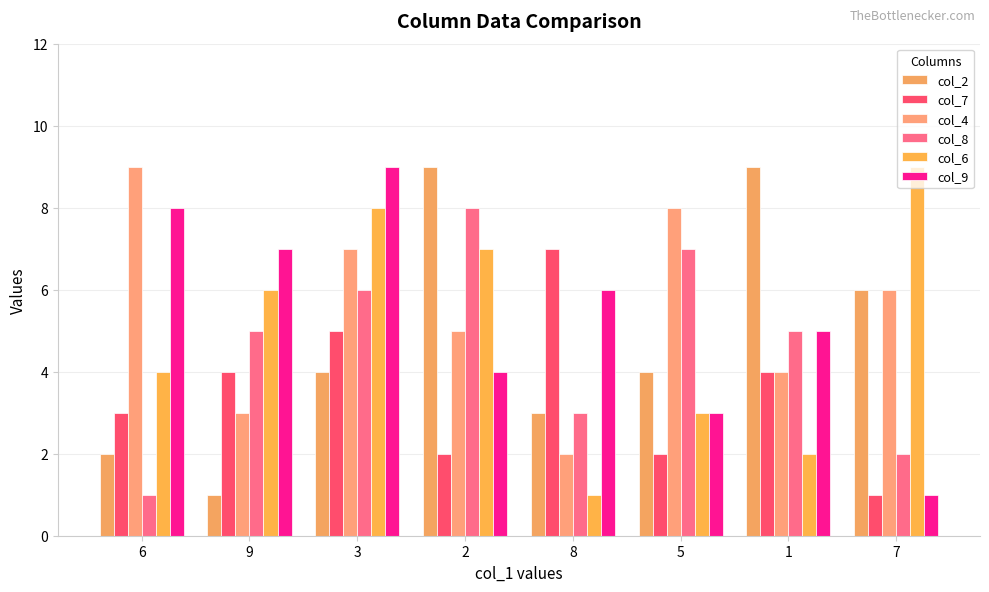

Rank the series by their maximum value, from highest to lowest.

col_2, col_4, col_6, col_9, col_8, col_7